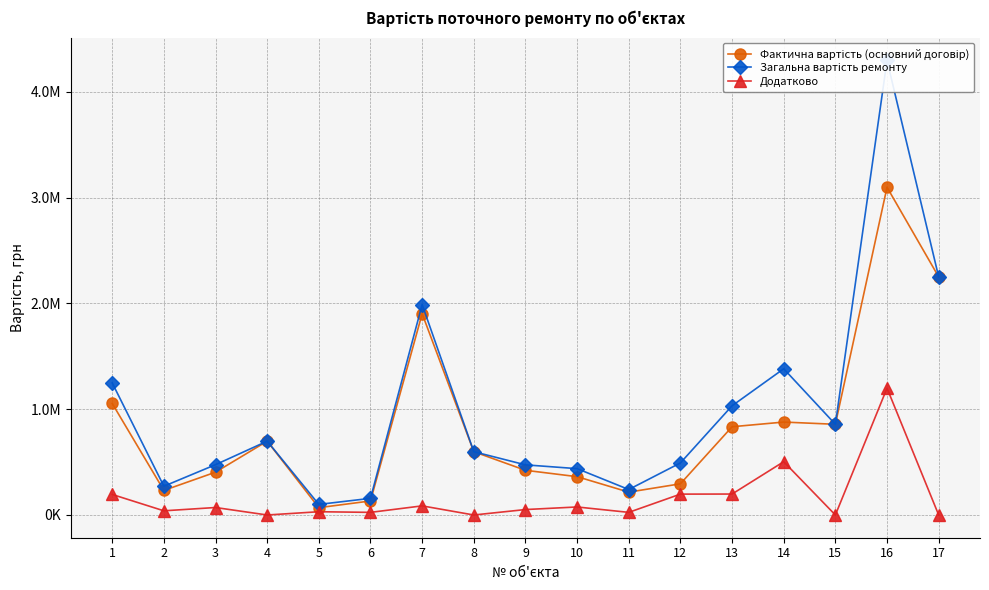

Is it true that Фактична вартість (основний договір) equals 891249.6 at 8?

False